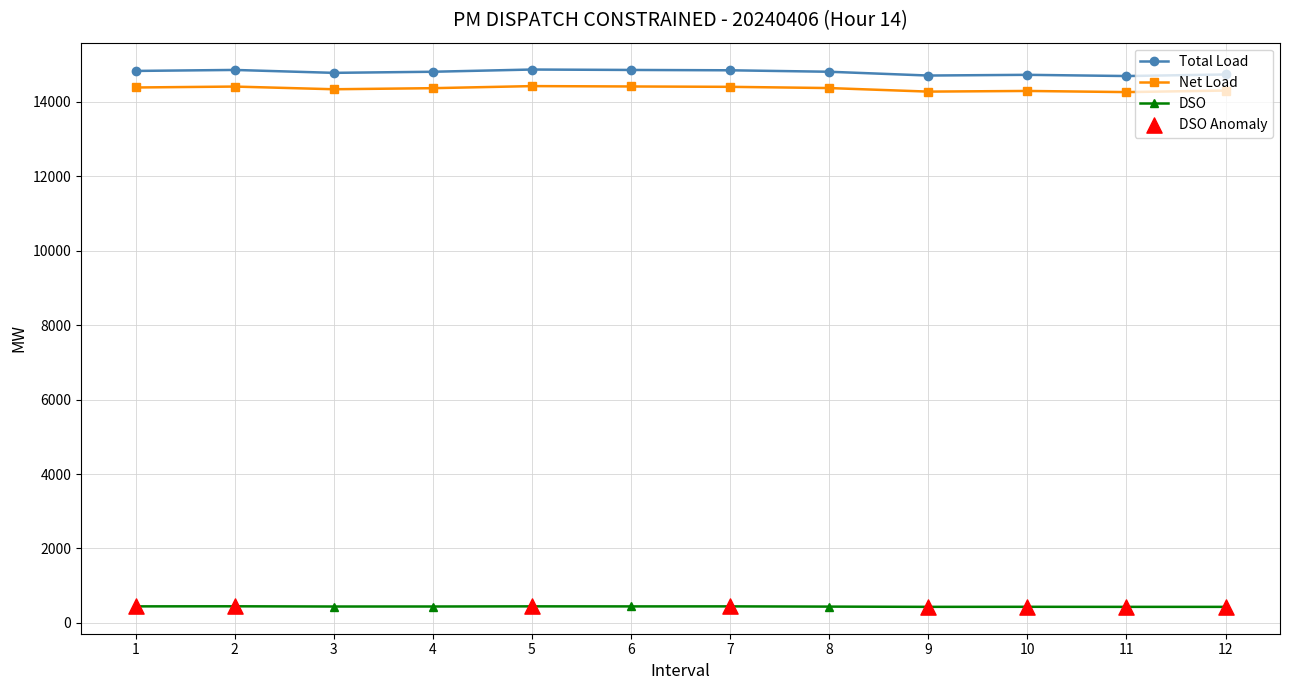

What is the difference between the highest and lowest values at 3?

14339.2